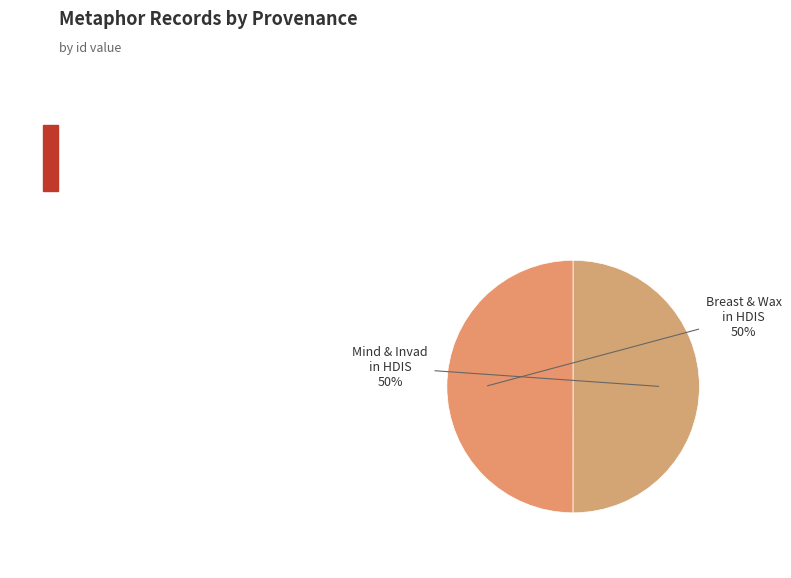

What percentage is the Breast & Wax in HDIS slice, to the nearest percent?

50%